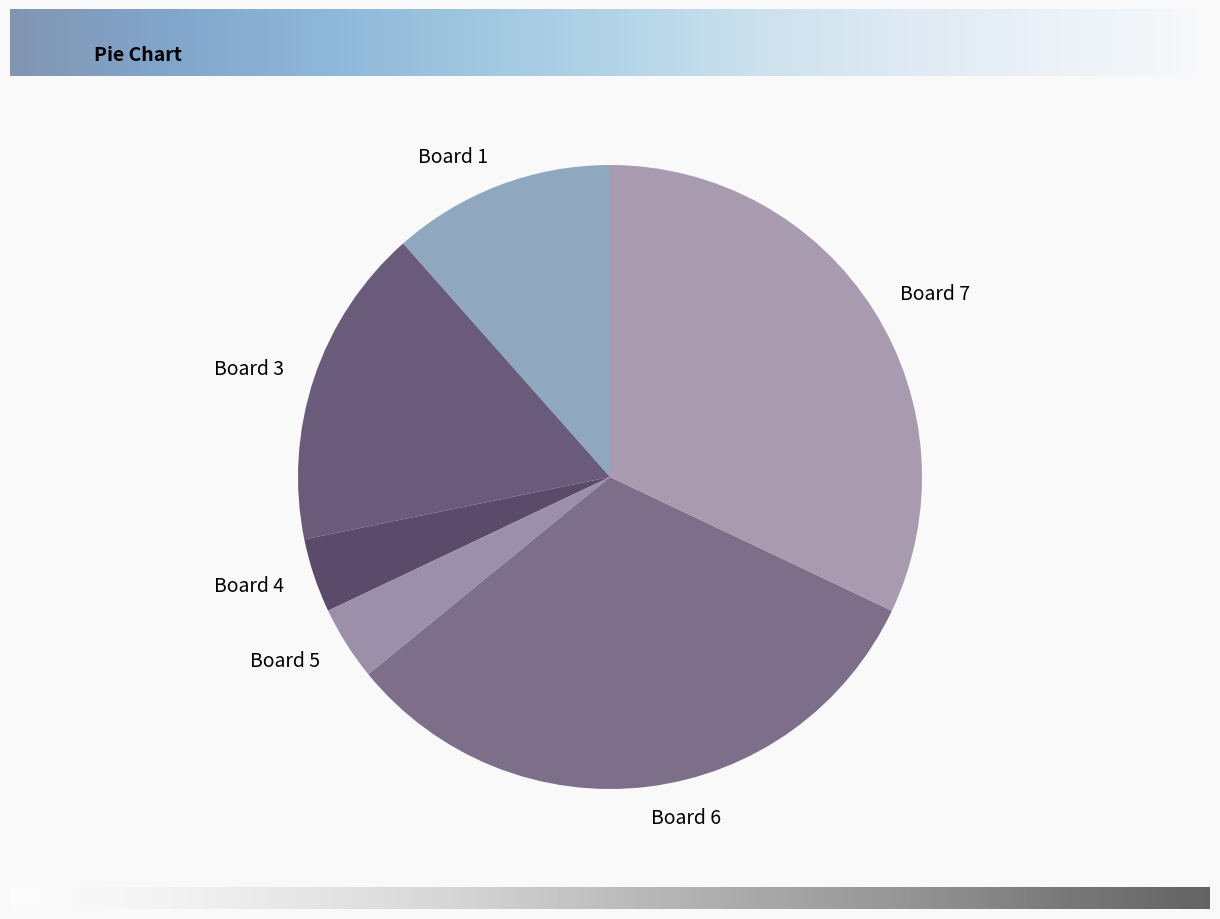

Is the sum of Board 7 and Board 5 greater than half?

No